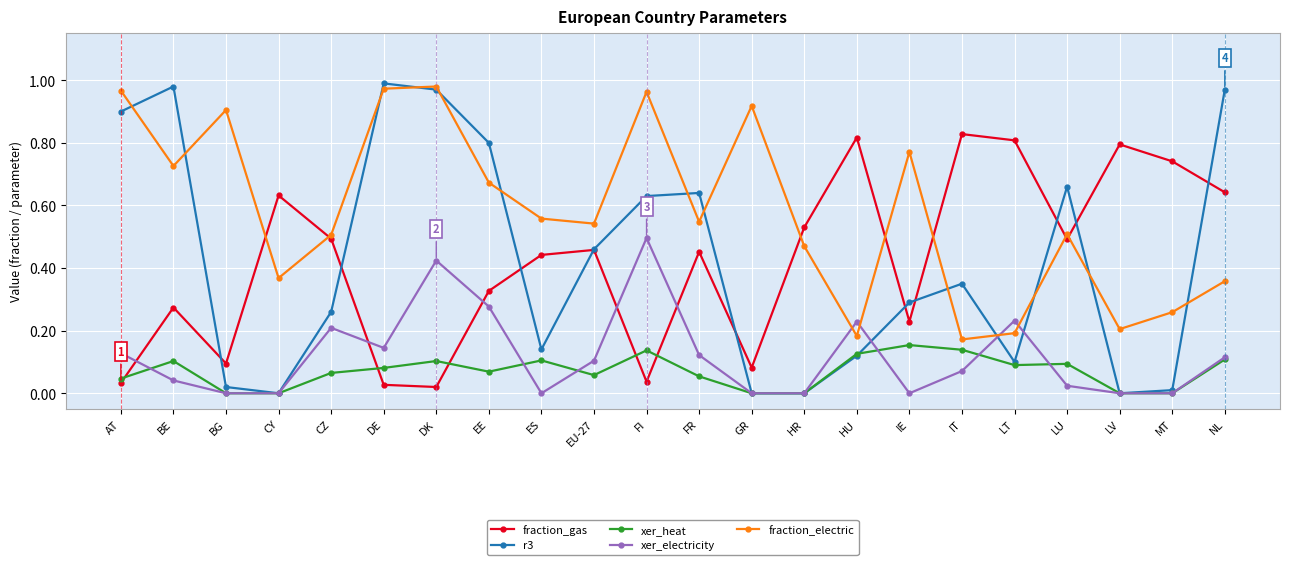

In xer_electricity, how many points are higher than both neighbors (excluding endpoints)?

5